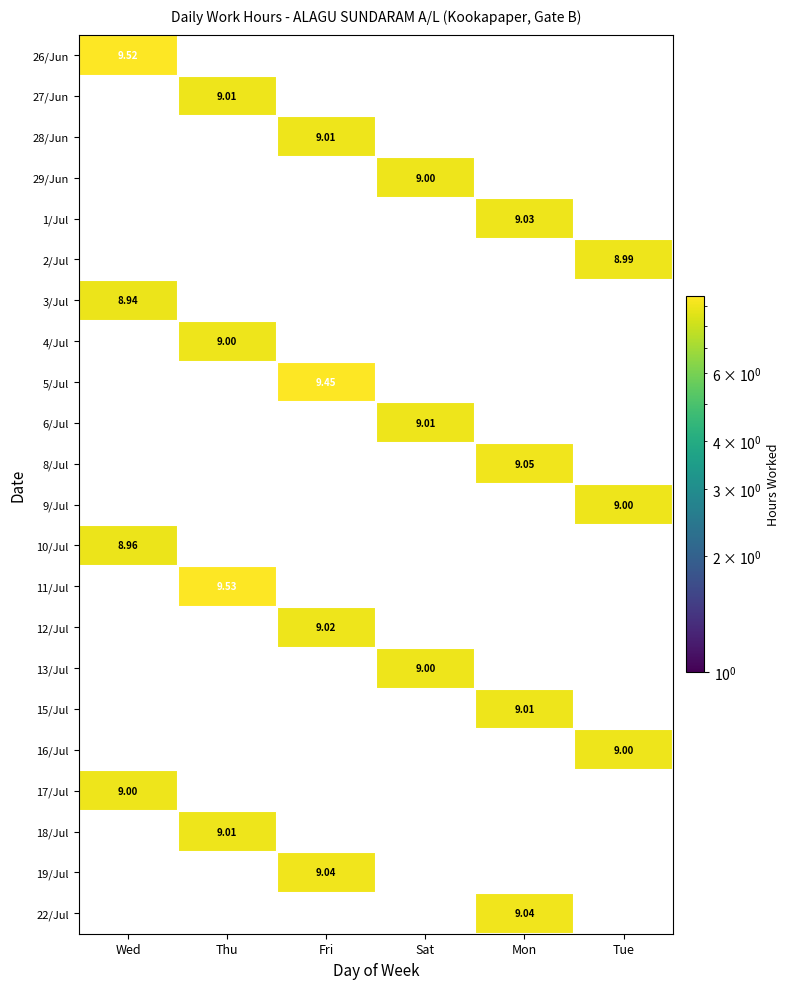

The value of 22/Jul at Sat is 4.3. True or false?

False